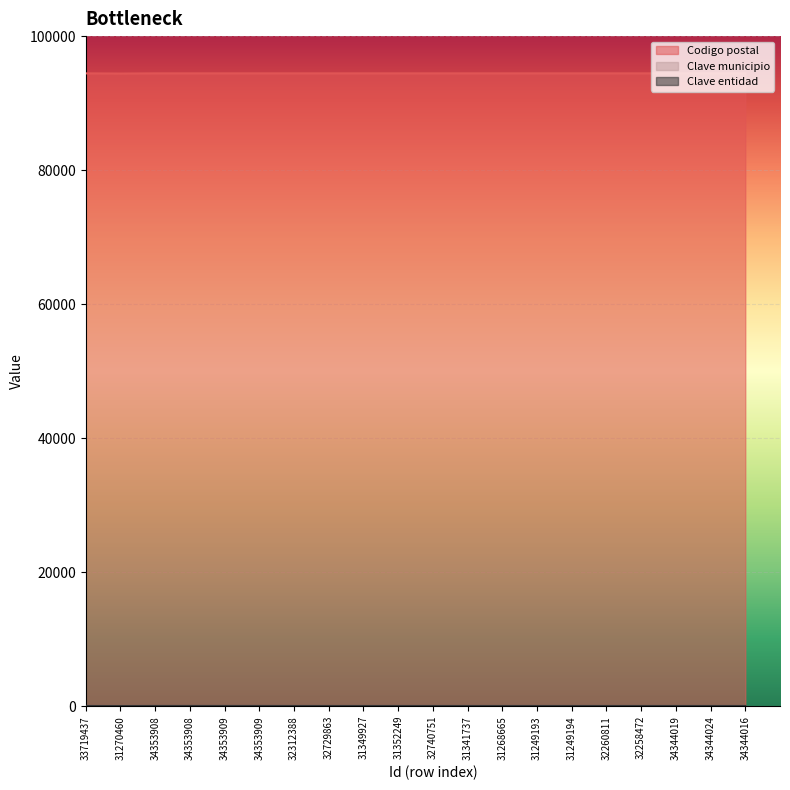

The value of Codigo postal at 32312388 is 36890. True or false?

False